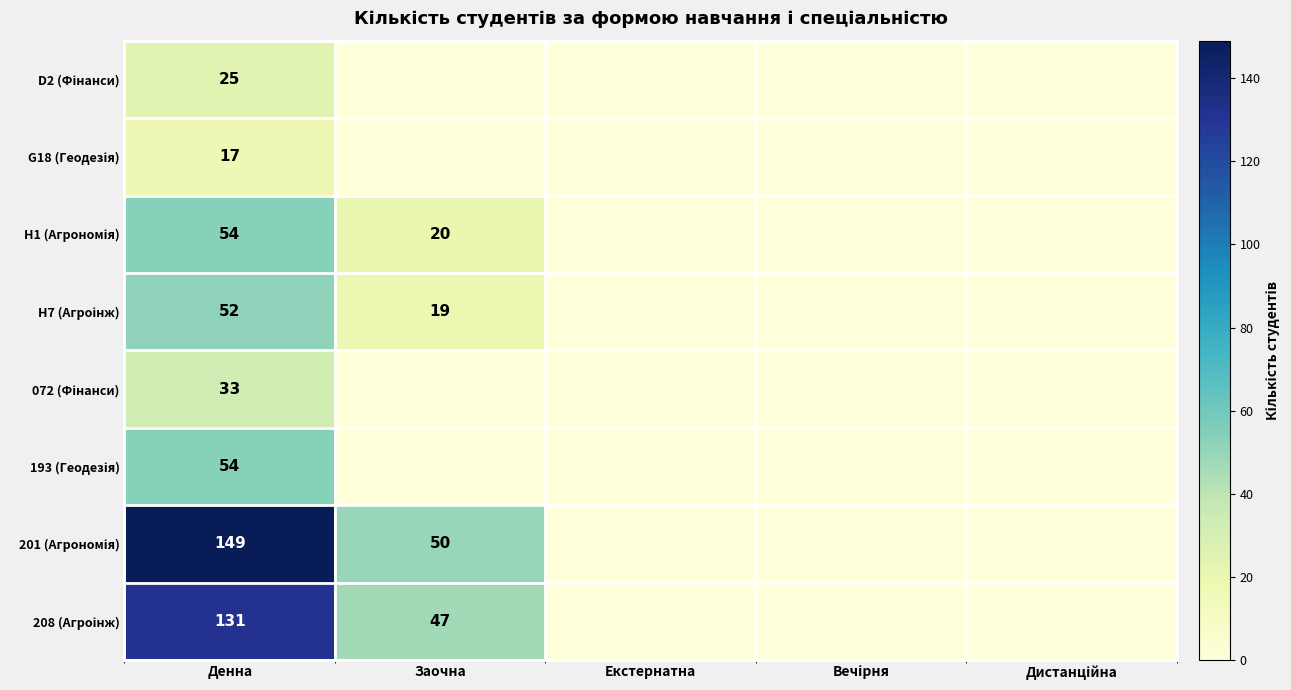

Is it true that H7 (Агроінж) equals -33 at Дистанційна?

False